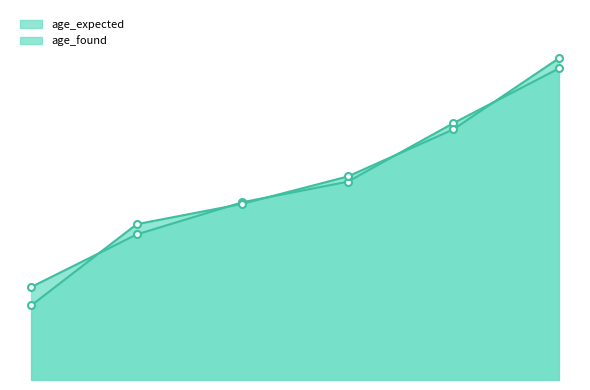

How many values in the age_found series exceed 3005?

2